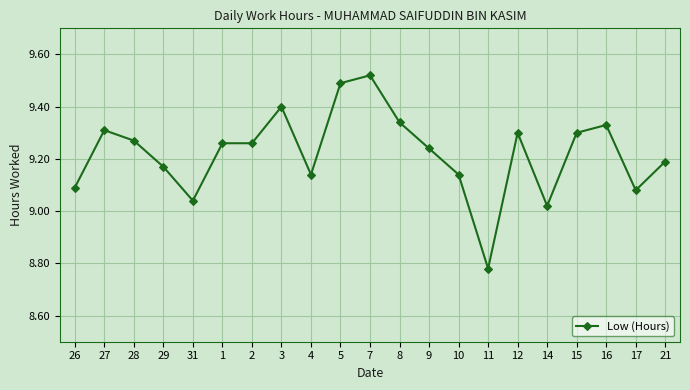

Which category has the lowest value across all series?

11